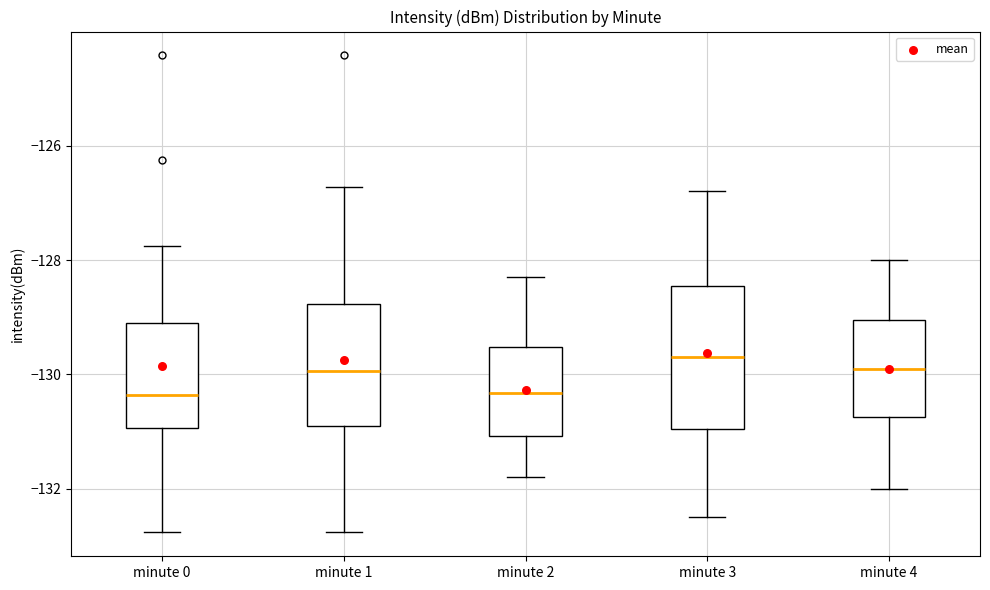

Where does the median line of the box for minute 0 sit on the y-axis? The values are not printed on the chart, so give them approximately, as read against the axis.

-130.4